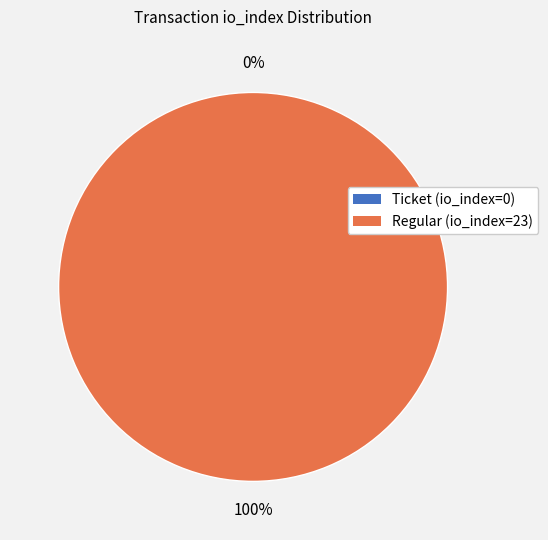

The Regular (io_index=23) slice represents 99% of the pie. True or false?

False